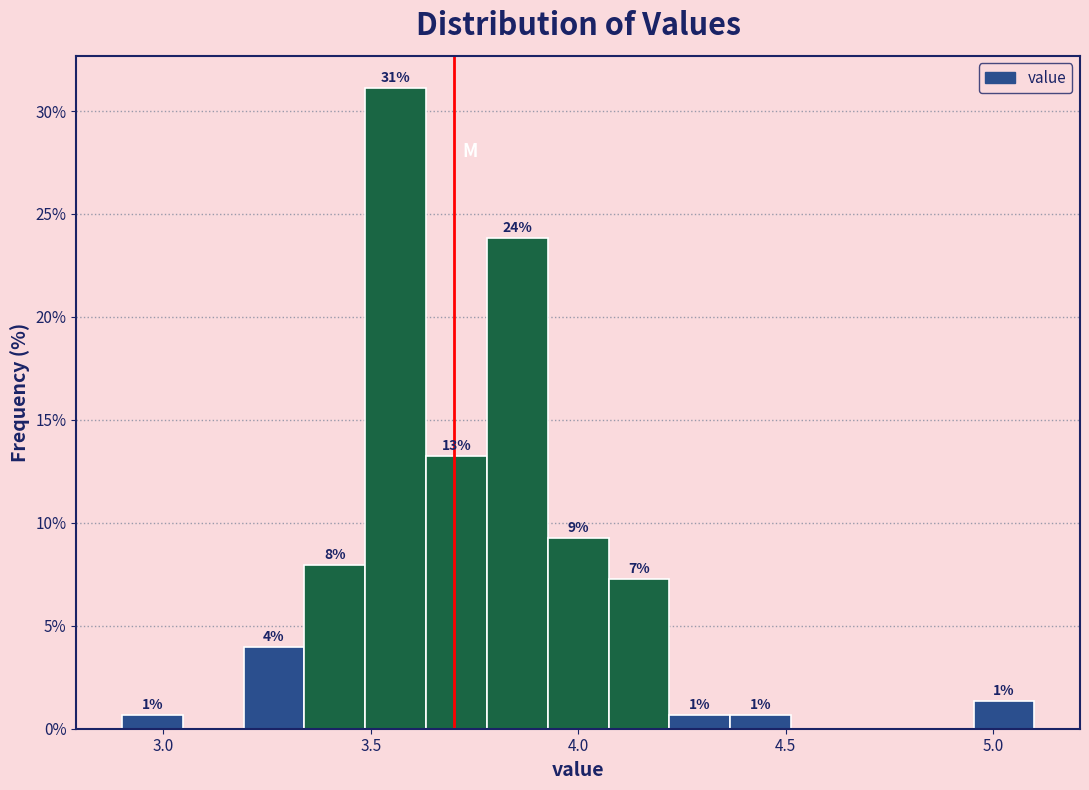

Read against the x-axis, roughly where is the centre of the tallest bar?

3.55